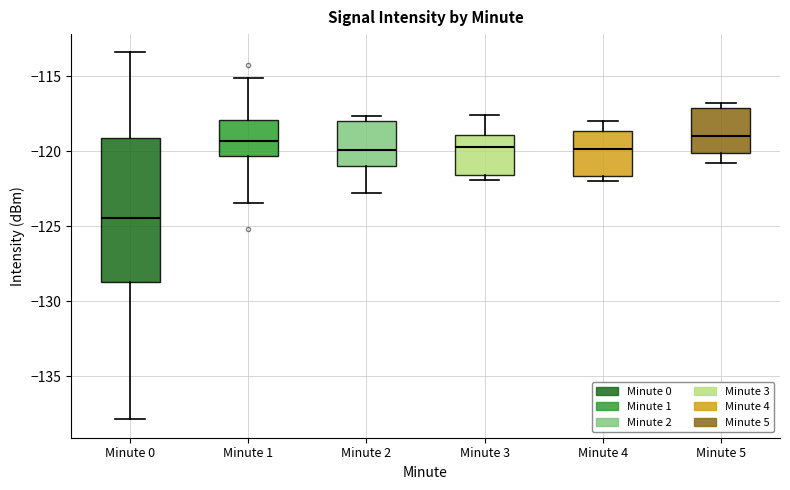

Where does the upper whisker of the box for Minute 4 end on the y-axis? The values are not printed on the chart, so give them approximately, as read against the axis.

-118.0